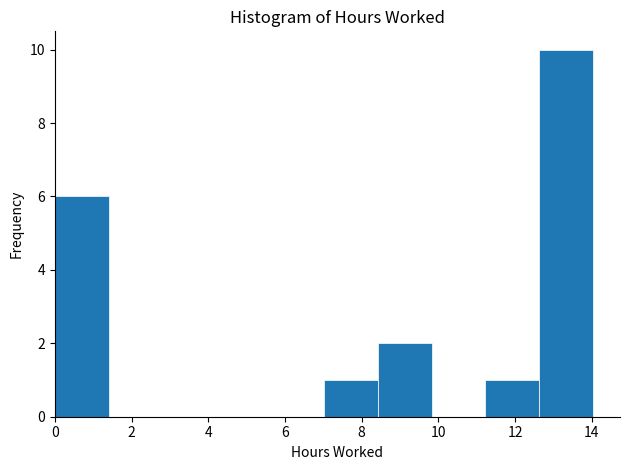

Reading left to right, transcribe this chart: for each bar, give the range it covers on the x-axis and its height. Neither the bar edges nor the heights are printed on the chart, so give them approximately, as read against the axes.

0.0 to 1.4: 6
1.4 to 2.8: 0
2.8 to 4.2: 0
4.2 to 5.6: 0
5.6 to 7.0: 0
7.0 to 8.4: 1
8.4 to 9.8: 2
9.8 to 11.2: 0
11.2 to 12.6: 1
12.6 to 14.0: 10